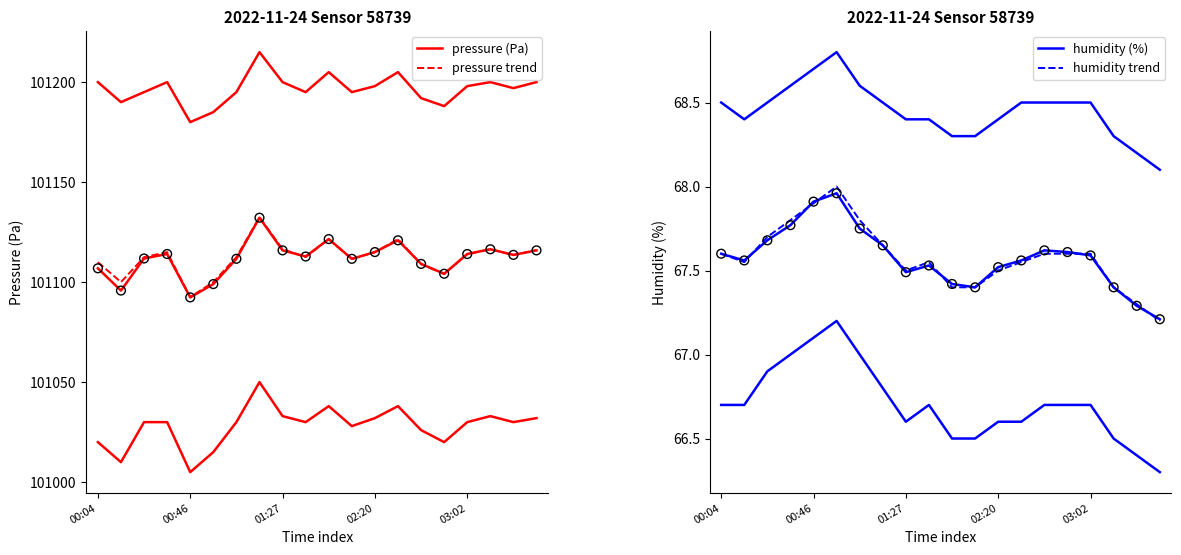

Which series has the largest total across all categories?

pressure trend